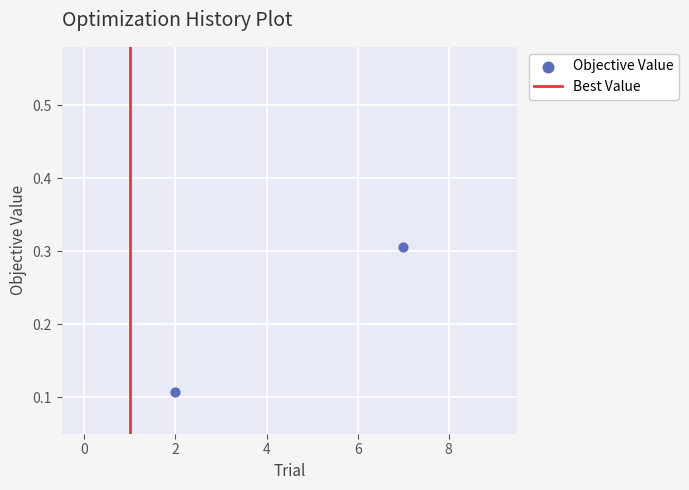

Which series has the widest spread of Y values?

Best Value